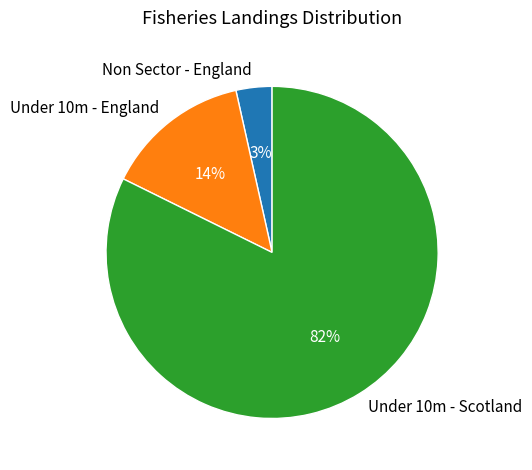

Which category has the smallest portion of the pie?

Non Sector - England